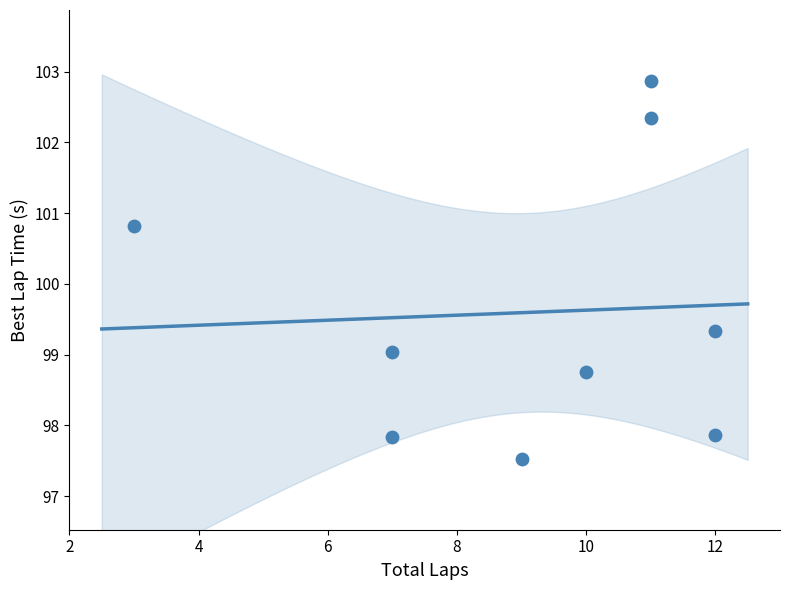

What Y value in the scatter plot is closest to 100?

99.3